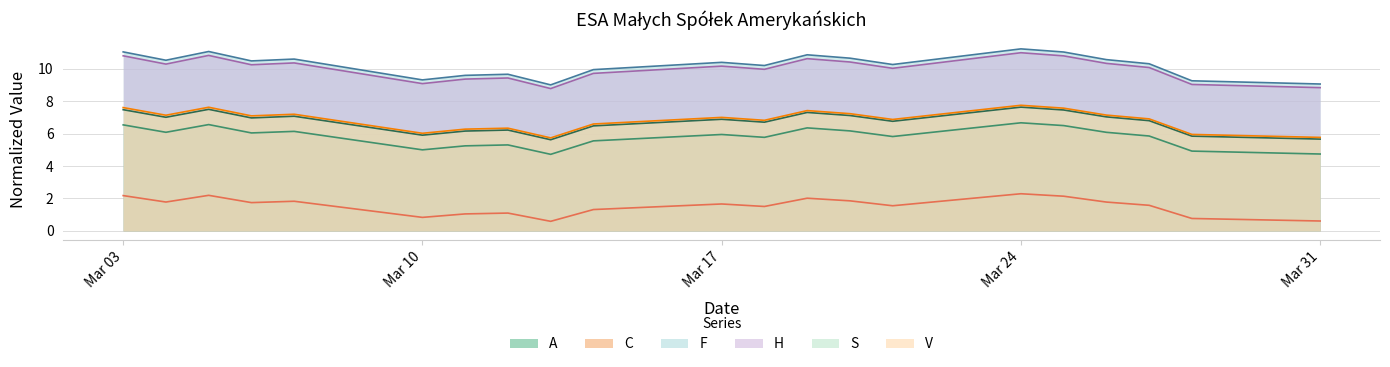

How many data points in H are above 10?

13